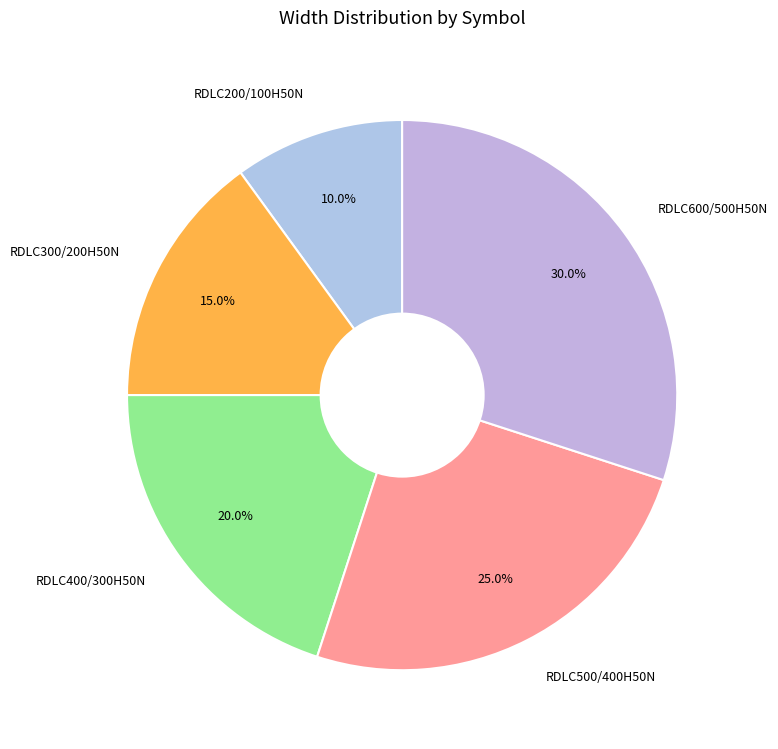

Rank the categories by value from highest to lowest.

RDLC600/500H50N, RDLC500/400H50N, RDLC400/300H50N, RDLC300/200H50N, RDLC200/100H50N